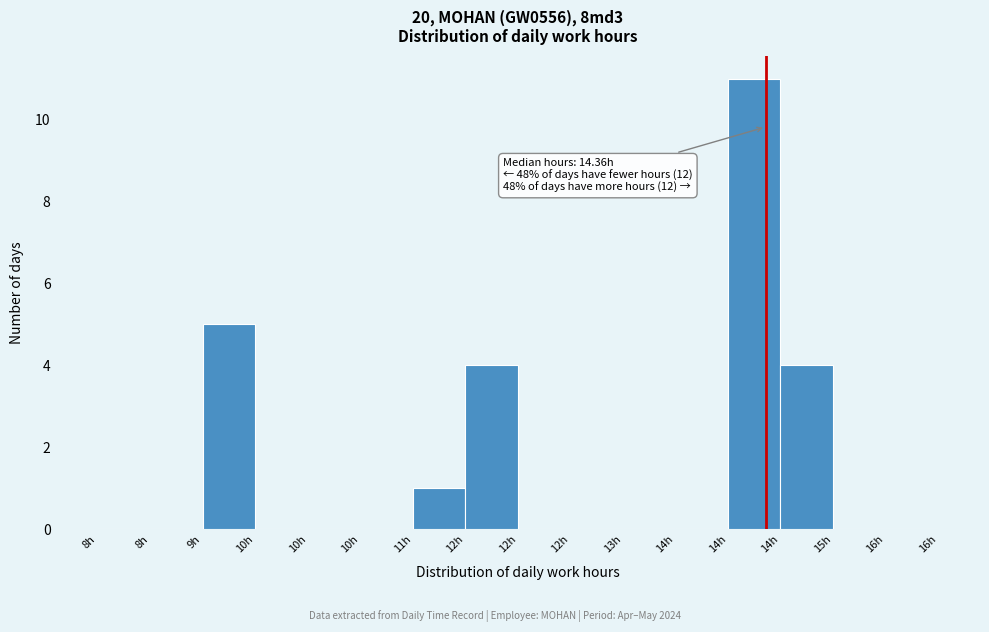

Count the number of data series in this chart.

1